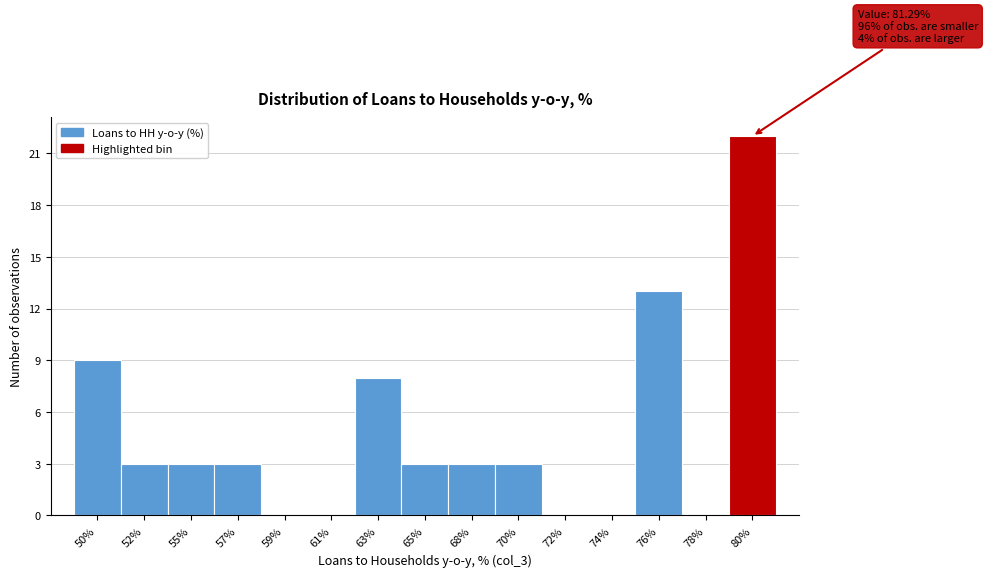

Reading left to right, list all the values displayed in this chart.

50%=9	52%=3	55%=3	57%=3	59%=0	61%=0	63%=8	65%=3	68%=3	70%=3	72%=0	74%=0	76%=13	78%=0	80%=22